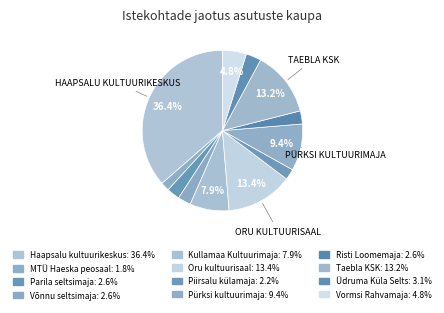

How many segments does this pie chart have?

12